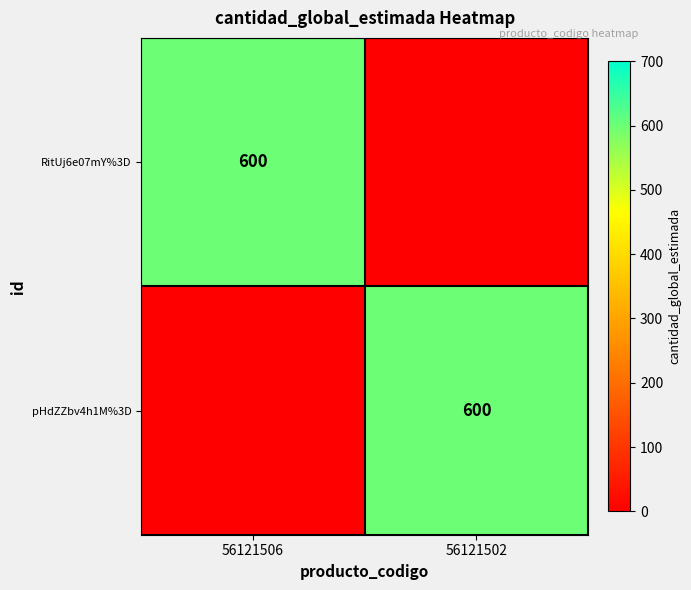

The value of pHdZZbv4h1M%3D at 56121502 is 600. True or false?

True